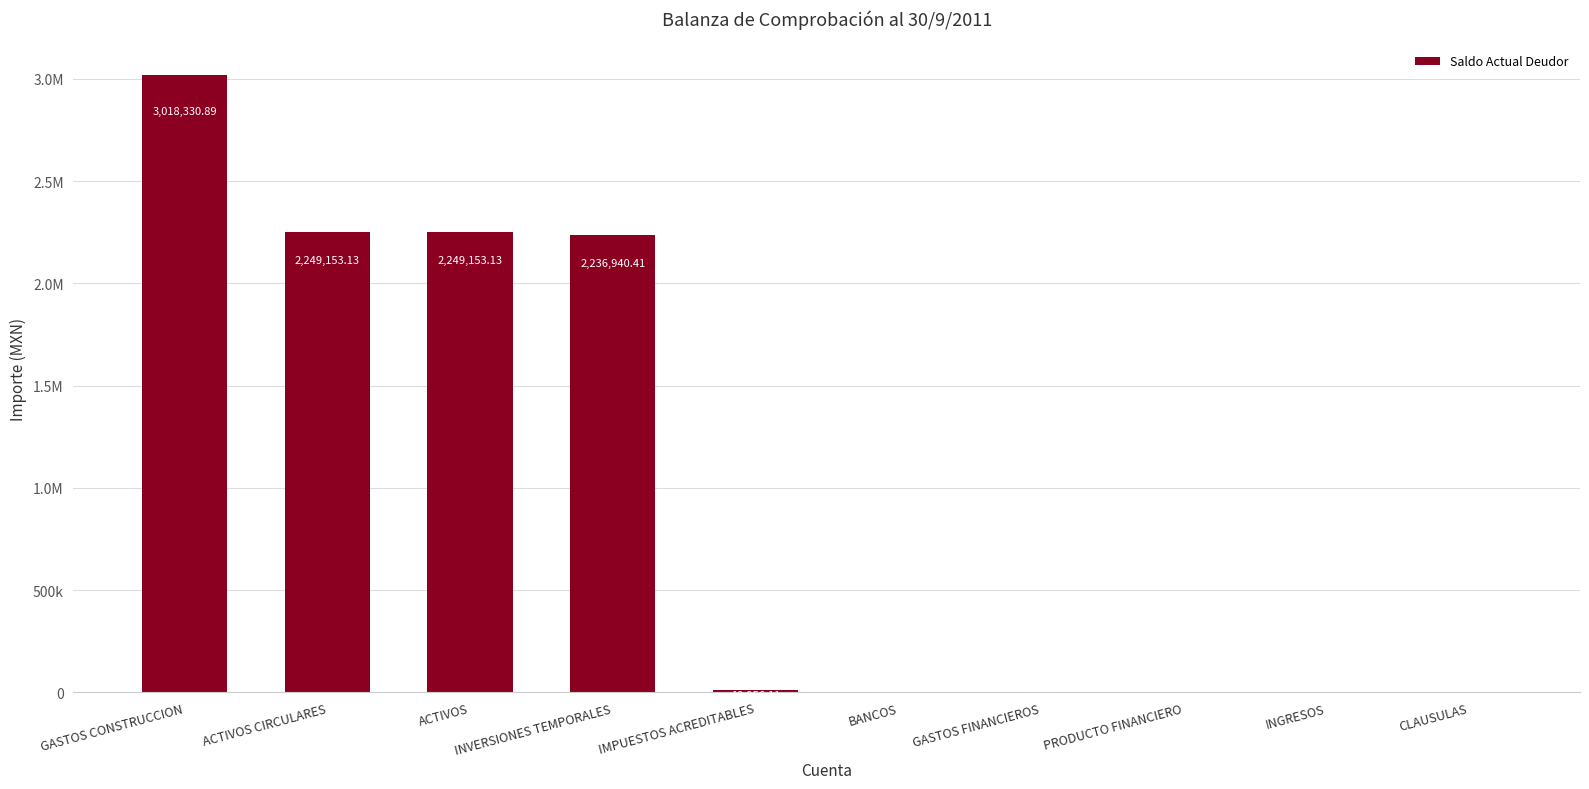

List the labels in order of value, smallest first.

PRODUCTO FINANCIERO, INGRESOS, CLAUSULAS, GASTOS FINANCIEROS, BANCOS, IMPUESTOS ACREDITABLES, INVERSIONES TEMPORALES, ACTIVOS CIRCULARES, ACTIVOS, GASTOS CONSTRUCCION